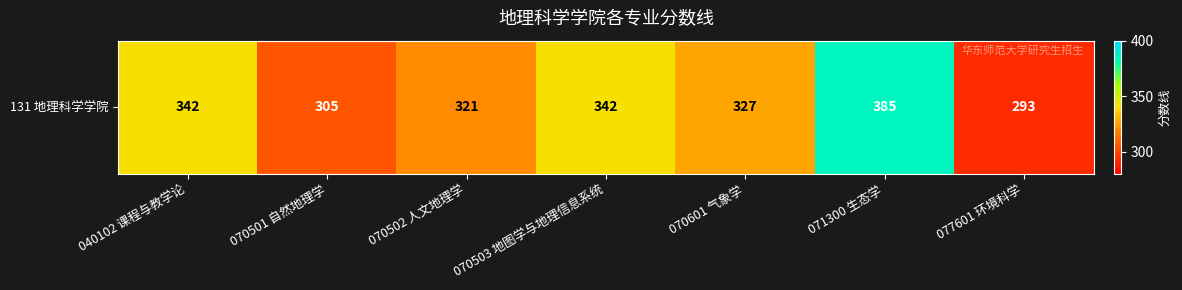

Rank the categories by value from lowest to highest.

077601 环境科学, 070501 自然地理学, 070502 人文地理学, 070601 气象学, 040102 课程与教学论, 070503 地图学与地理信息系统, 071300 生态学